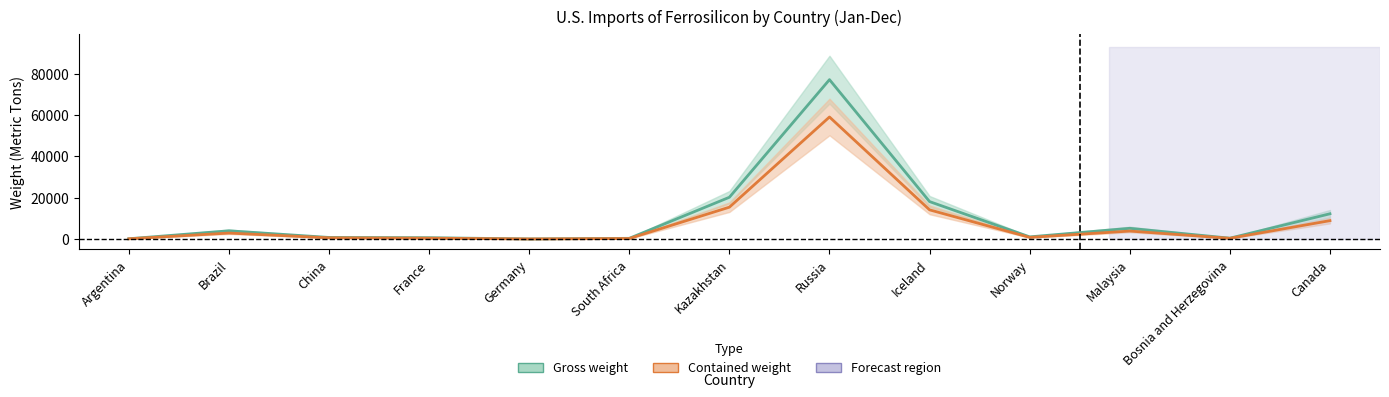

How many lines are shown in the chart?

2